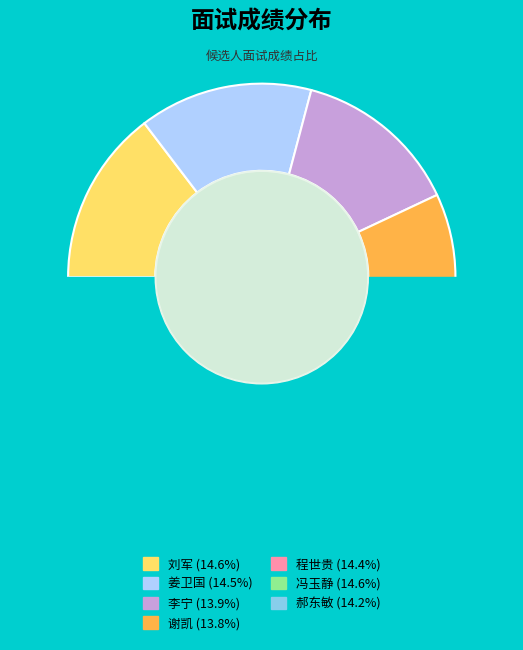

Approximately how many times larger is the value at 冯玉静 compared to 刘军?

1.0